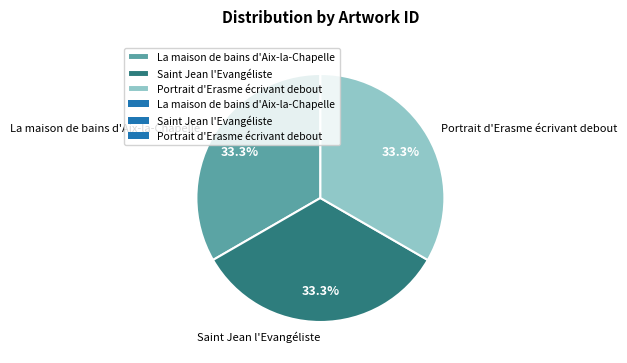

Approximately how many times larger is the value at La maison de bains d'Aix-la-Chapelle compared to Saint Jean l'Evangéliste?

1.0